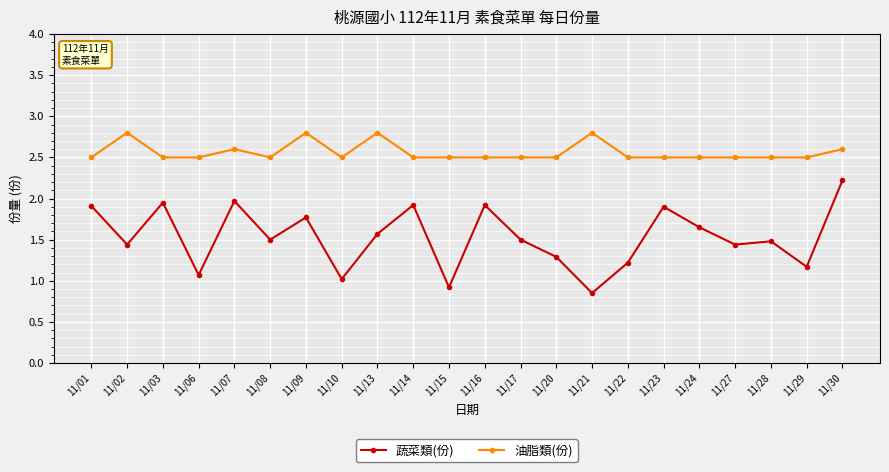

Is it true that 油脂類(份) equals 2.8 at 11/02?

True